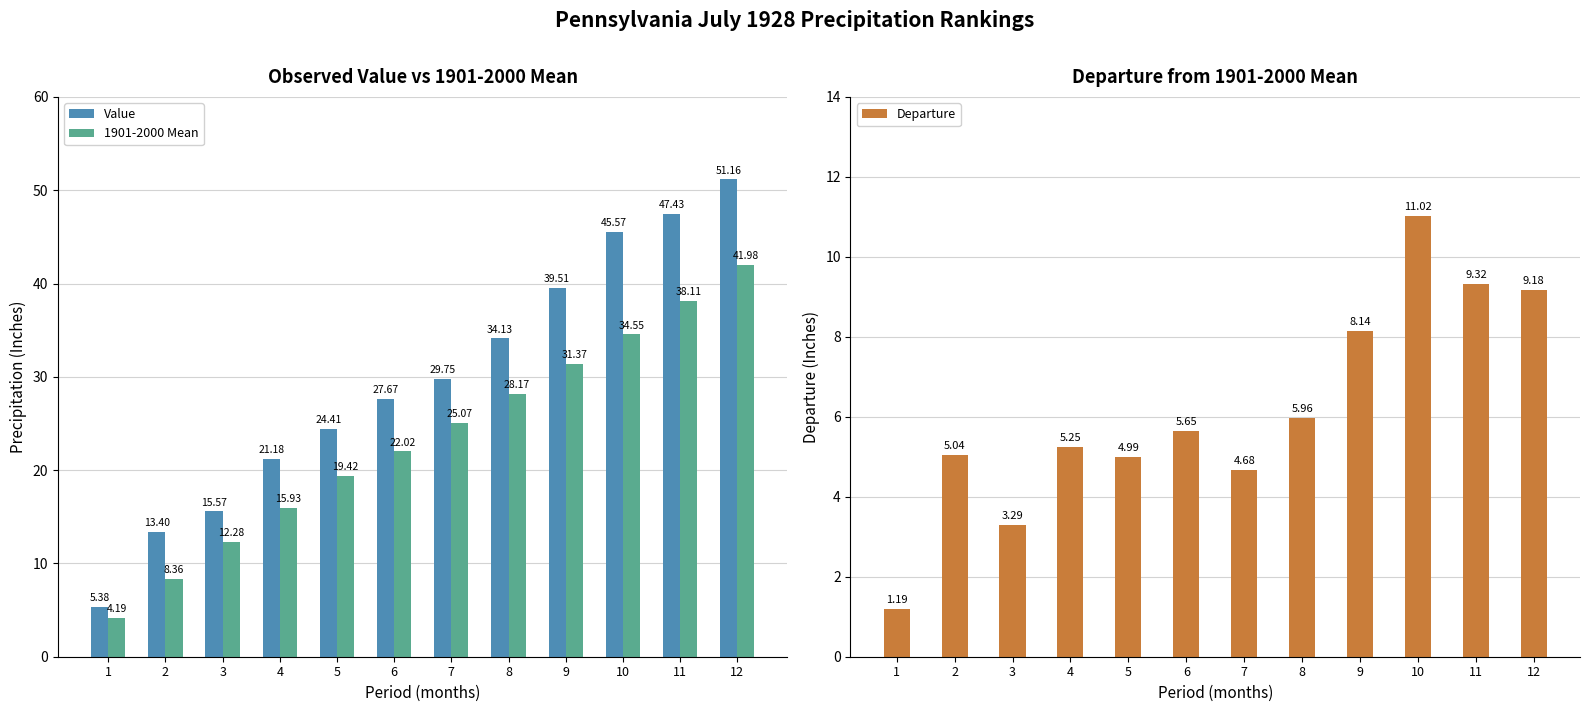

Rank the series by their average value, from lowest to highest.

Departure, 1901-2000 Mean, Value